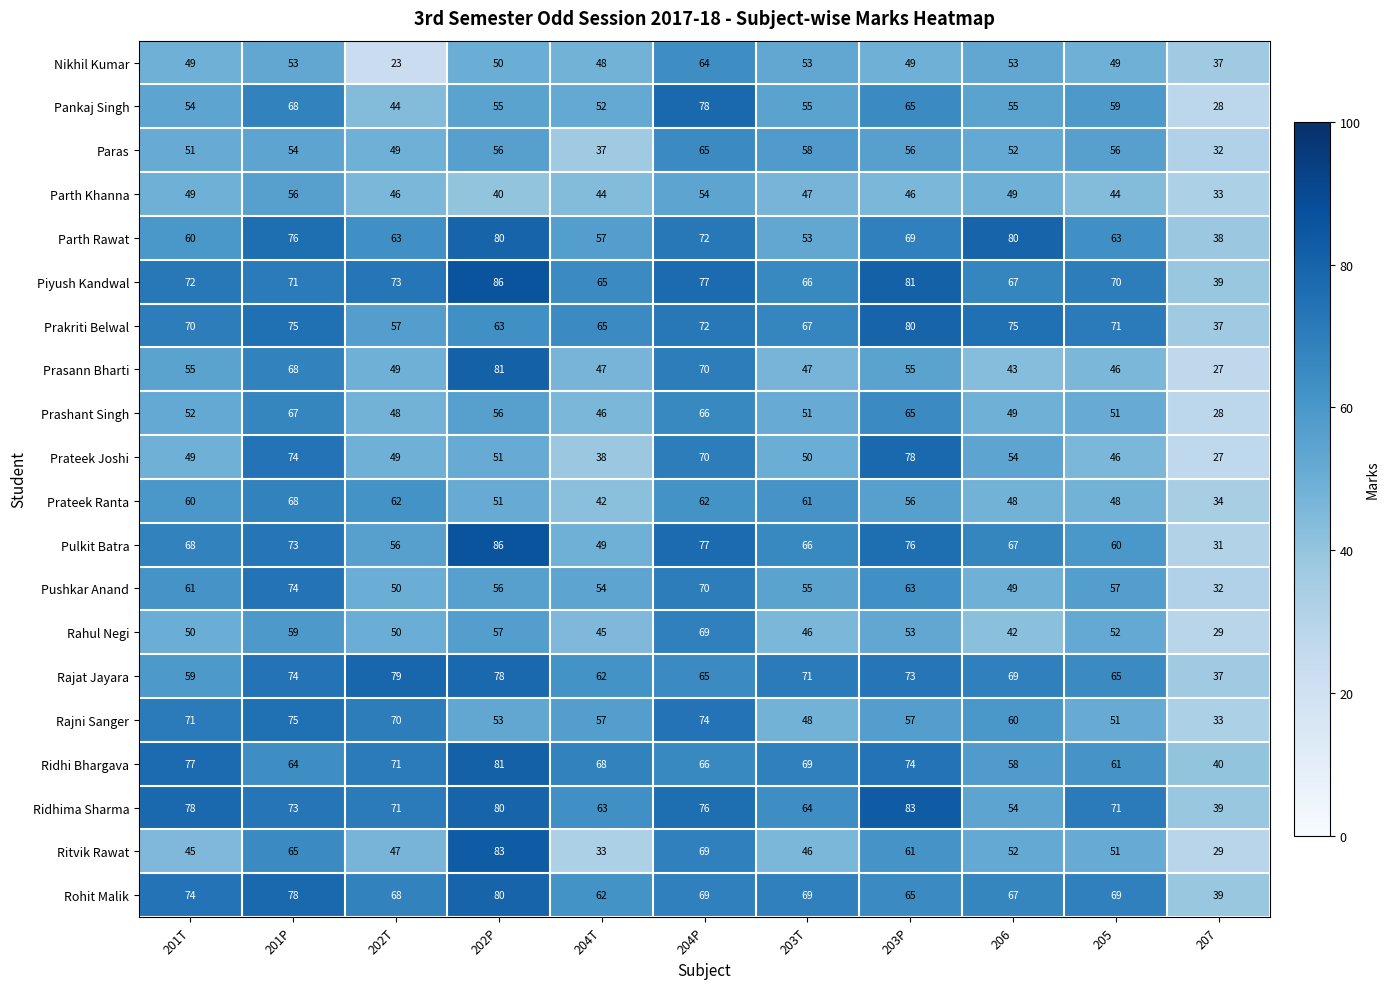

True or false: Parth Rawat has a value of 38 at 207.

True